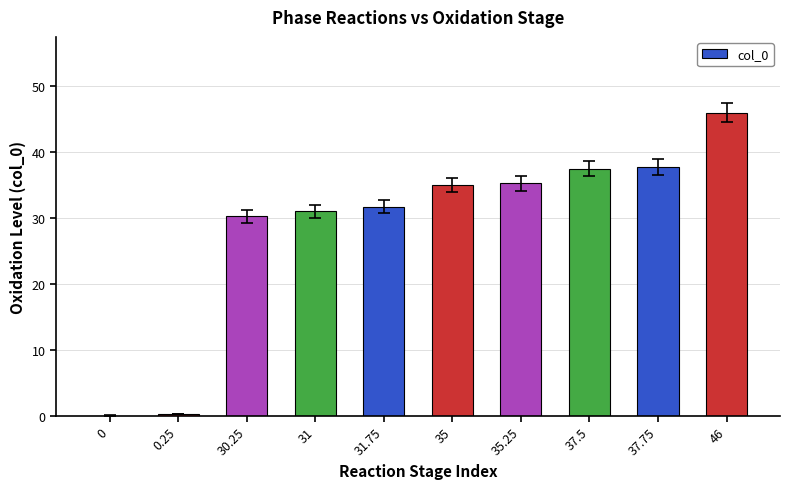

Where is the data nearest to the value 23?

30.25